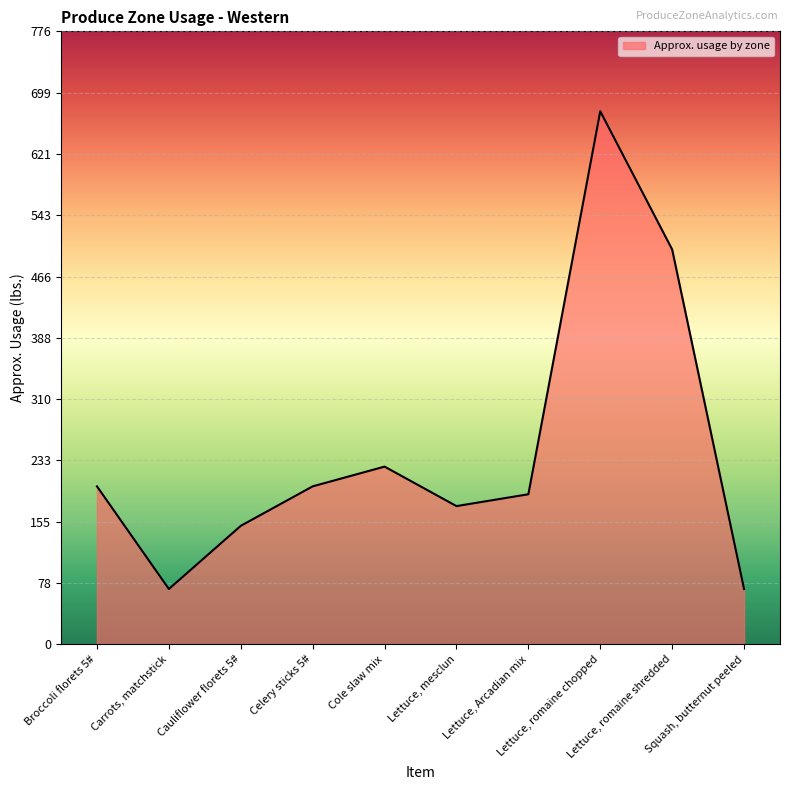

Reading left to right, what are all the values shown in this chart?

200	70	150	200	225	175	190	675	500	70